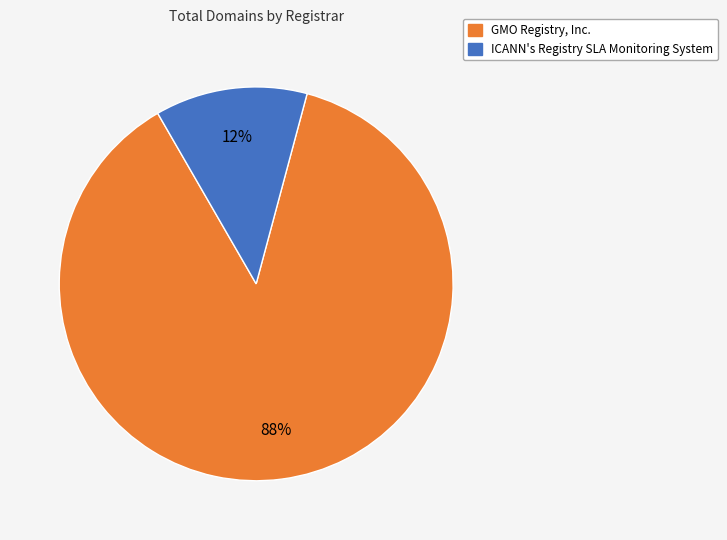

Does any single category account for the majority?

Yes